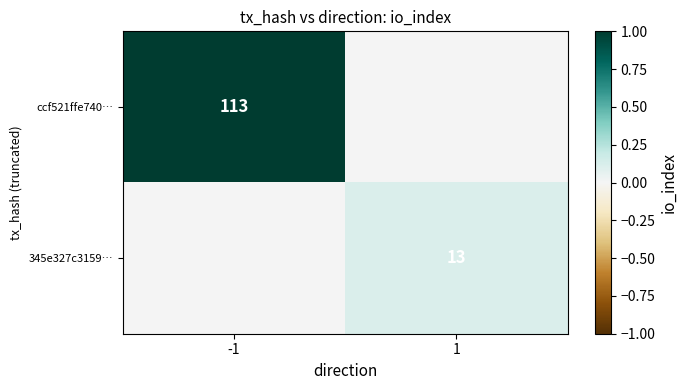

True or false: 345e327c3159… has a value of -0.0 at -1.

False